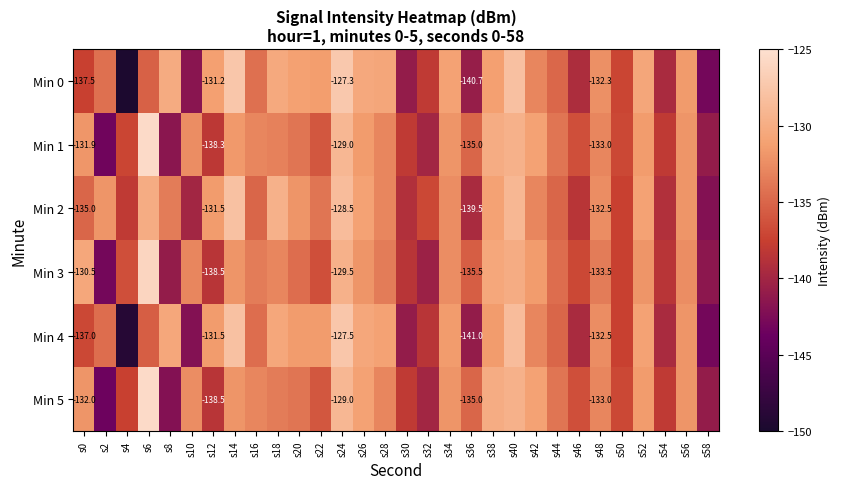

At how many categories does at least one series exceed -141?

29